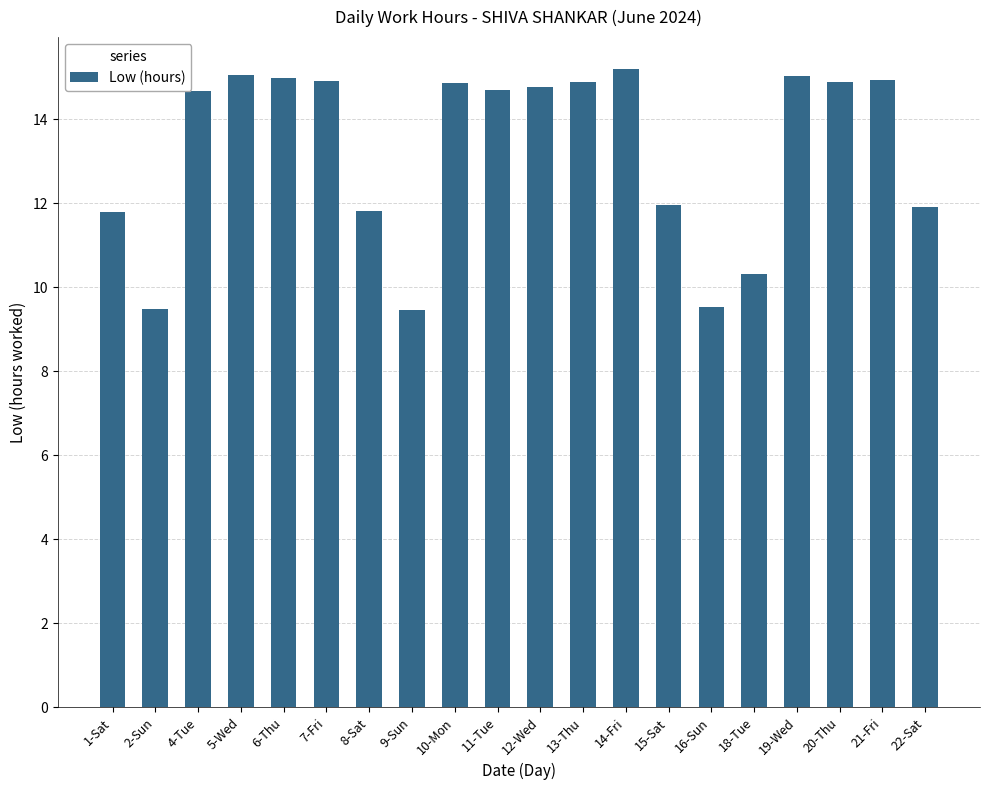

The value at 2-Sun is 4.1. True or false?

False